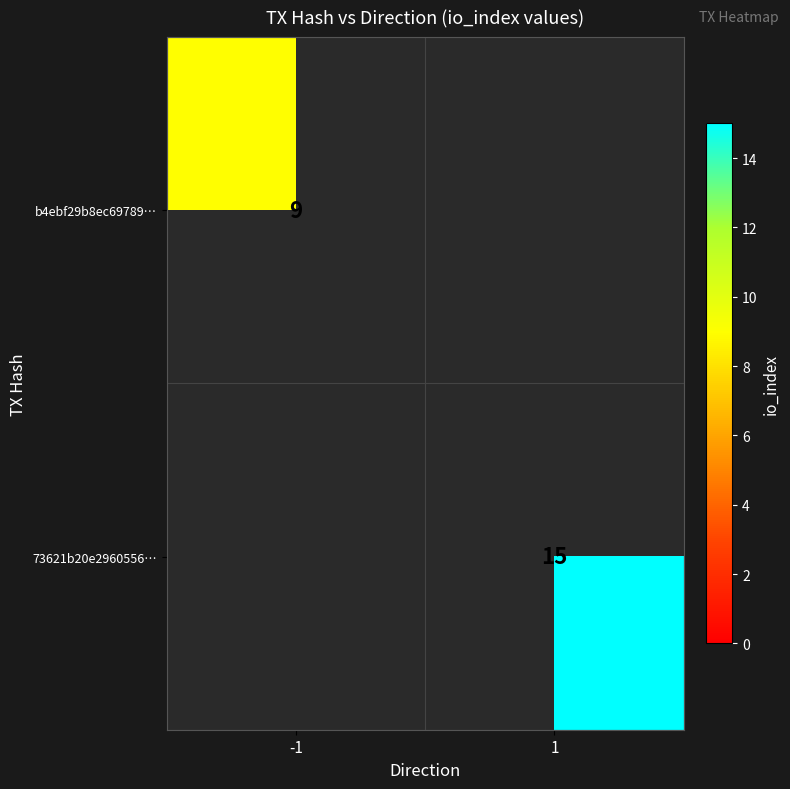

Is it true that b4ebf29b8ec69789… equals 14 at -1?

False